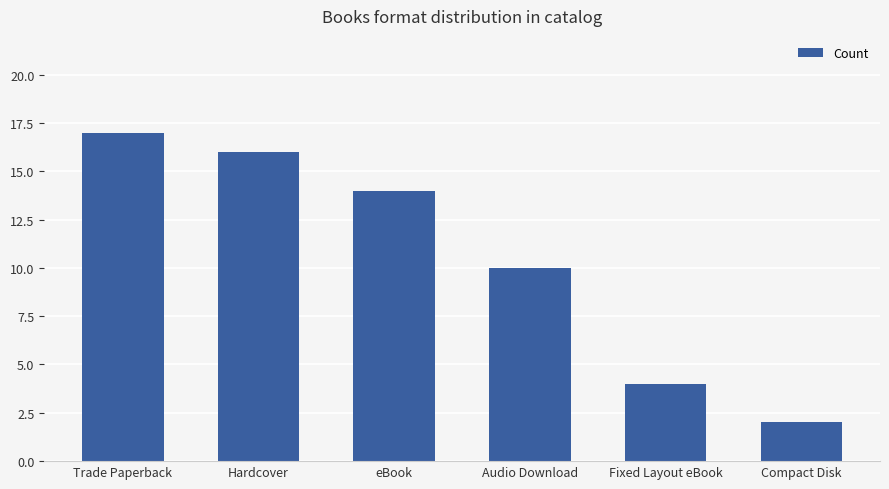

What is the label of the 4th bar from the right?

eBook